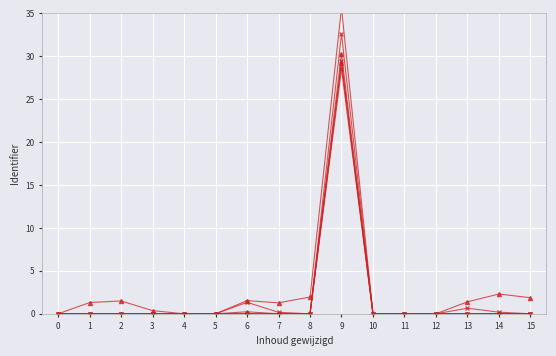

Which series changed the most between 2 and 11?

Series 1